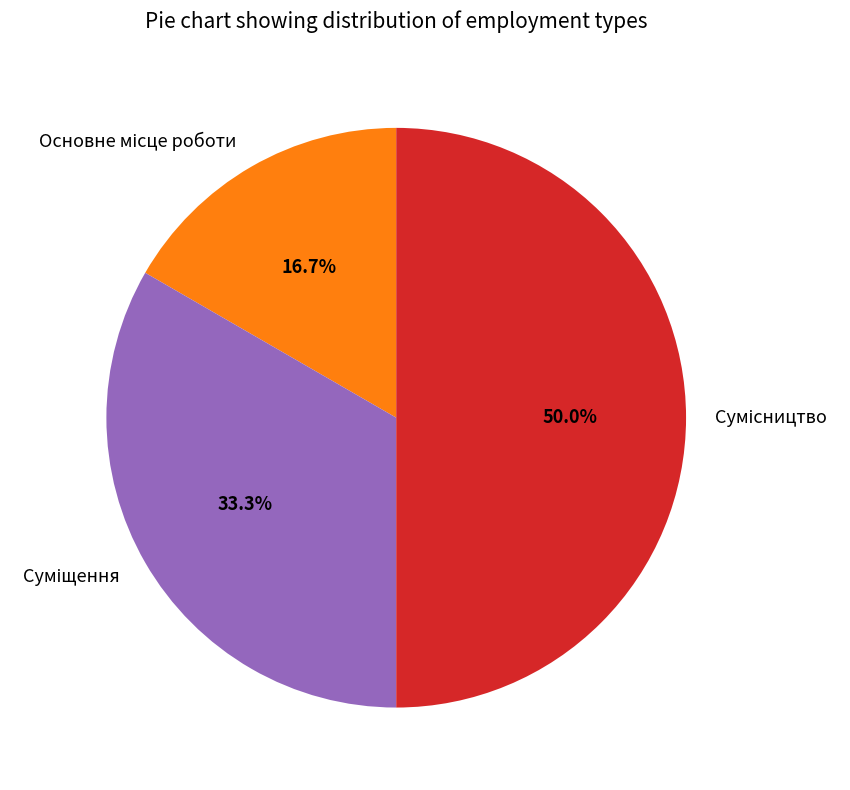

Count the number of slices in the pie.

3